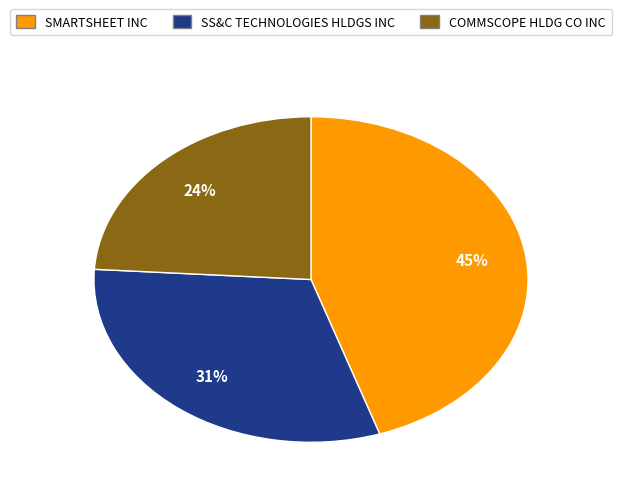

Does SMARTSHEET INC account for over 50% of the chart?

No